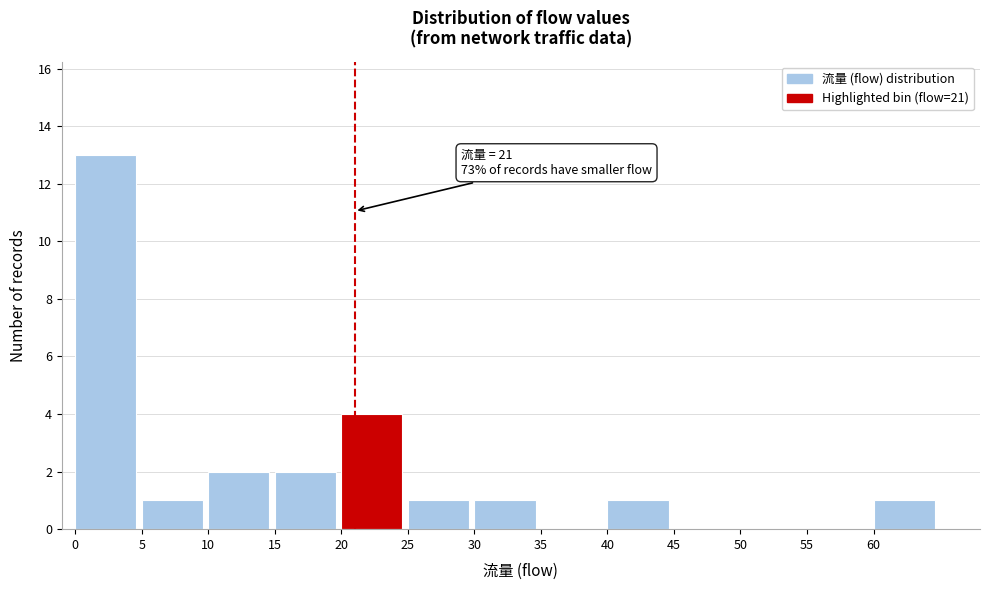

Over which range of the x-axis is the bar tallest?

0 to 5